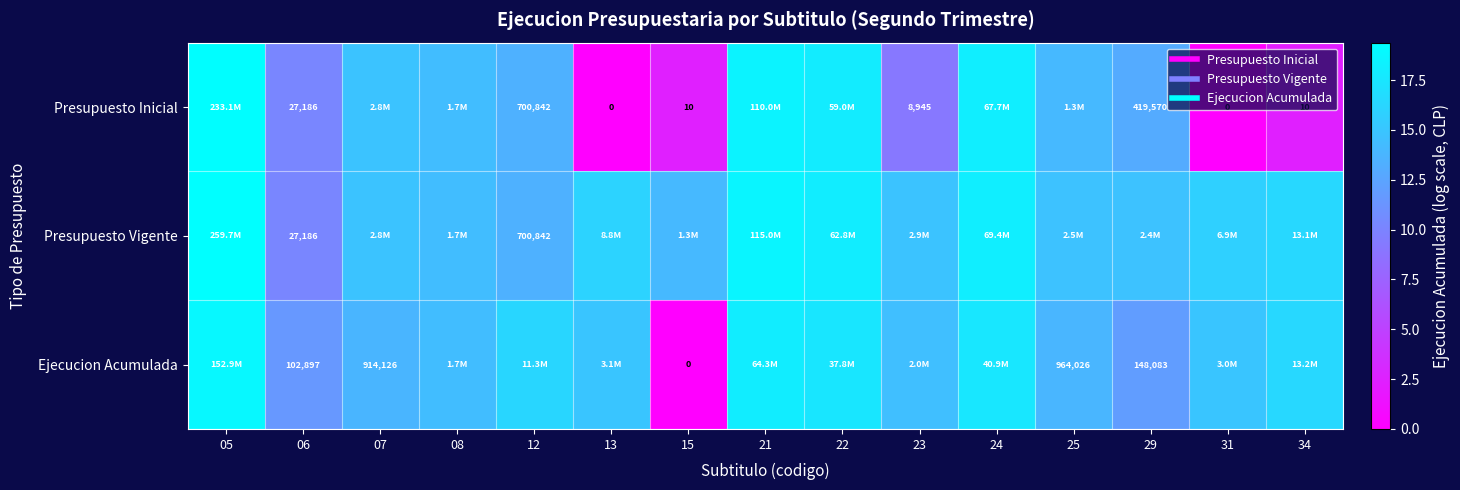

What is the total value across all series at 06?

32.0